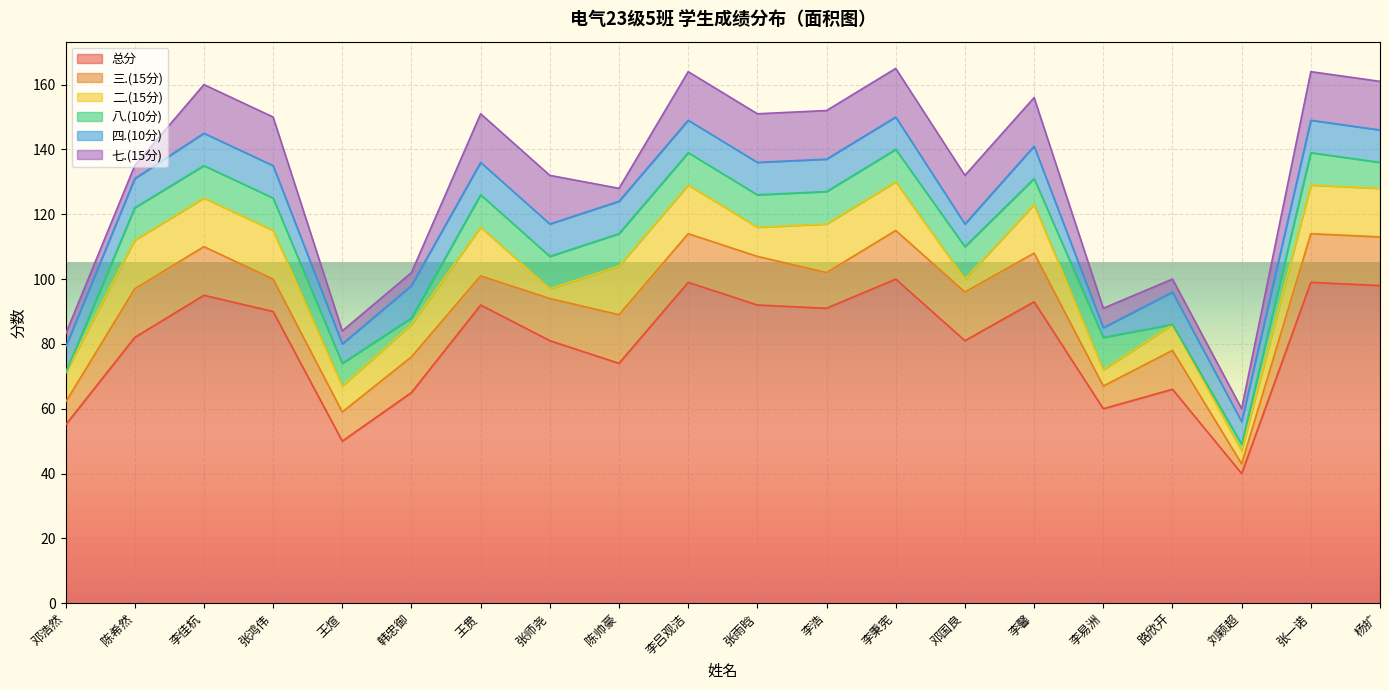

Reading left to right, list all the values displayed in this chart.

总分: 55	82	95	90	50	65	92	81	74	99	92	91	100	81	93	60	66	40	99	98
三.(15分): 7	15	15	10	9	11	9	13	15	15	15	11	15	15	15	7	12	3	15	15
二.(15分): 9	15	15	15	8	10	15	3	15	15	9	15	15	4	15	5	8	4	15	15
八.(10分): 0	10	10	10	7	2	10	10	10	10	10	10	10	10	8	10	0	2	10	8
四.(10分): 8	9	10	10	6	10	10	10	10	10	10	10	10	7	10	3	10	7	10	10
七.(15分): 4	4	15	15	4	4	15	15	4	15	15	15	15	15	15	6	4	4	15	15